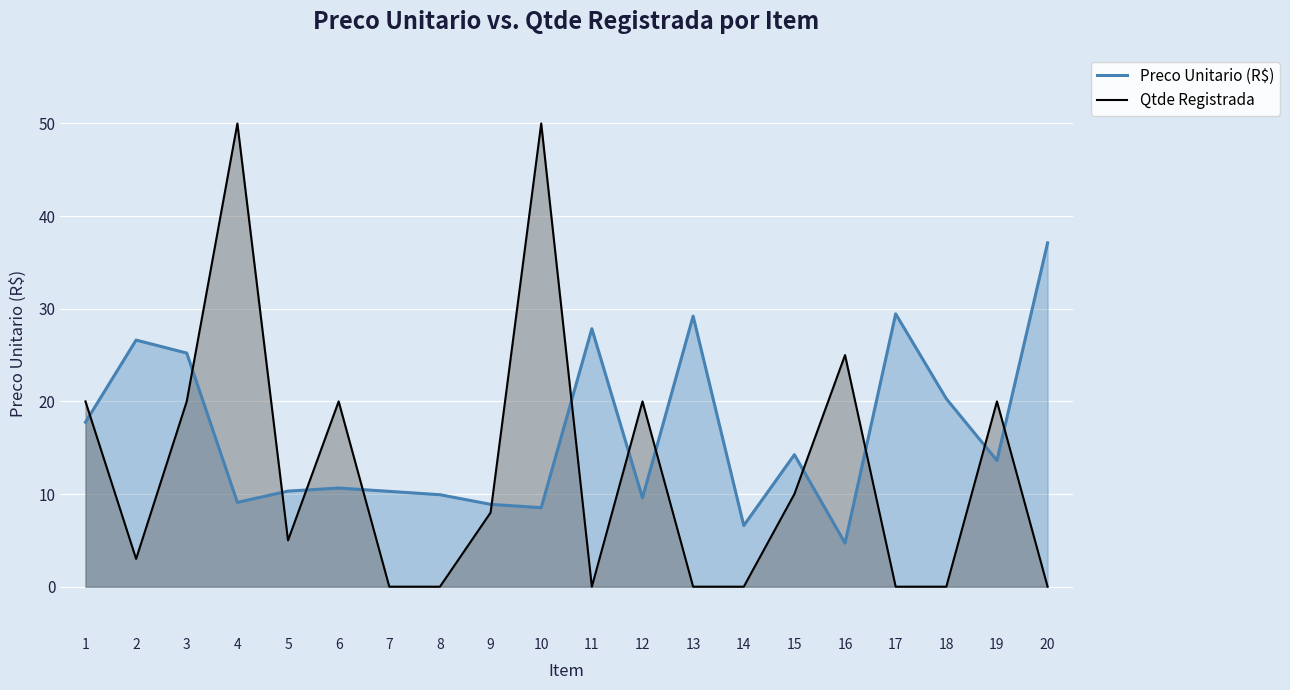

True or false: Qtde Registrada has more than 1 points higher than both neighbors.

True